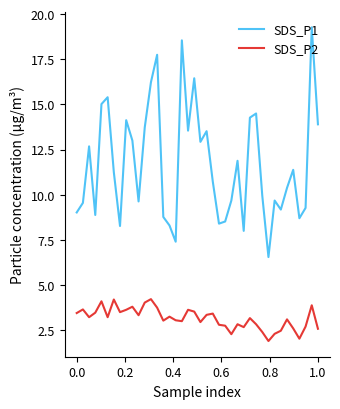

Rank the series by their average value, from highest to lowest.

SDS_P1, SDS_P2